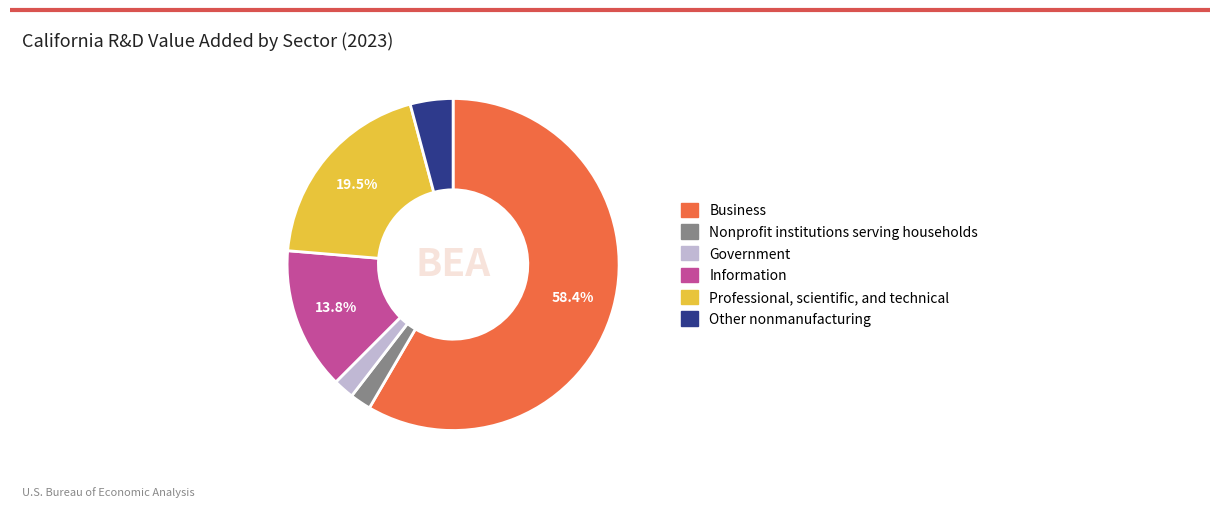

Is there any slice that represents more than half of the pie?

Yes